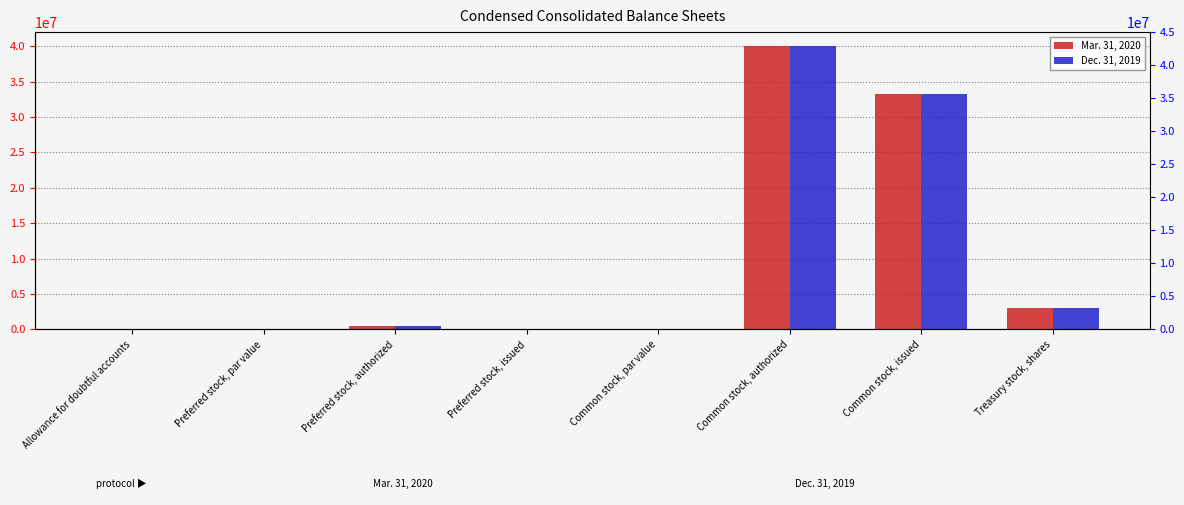

Where does the Mar. 31, 2020 series first go above 400000?

Common stock, authorized